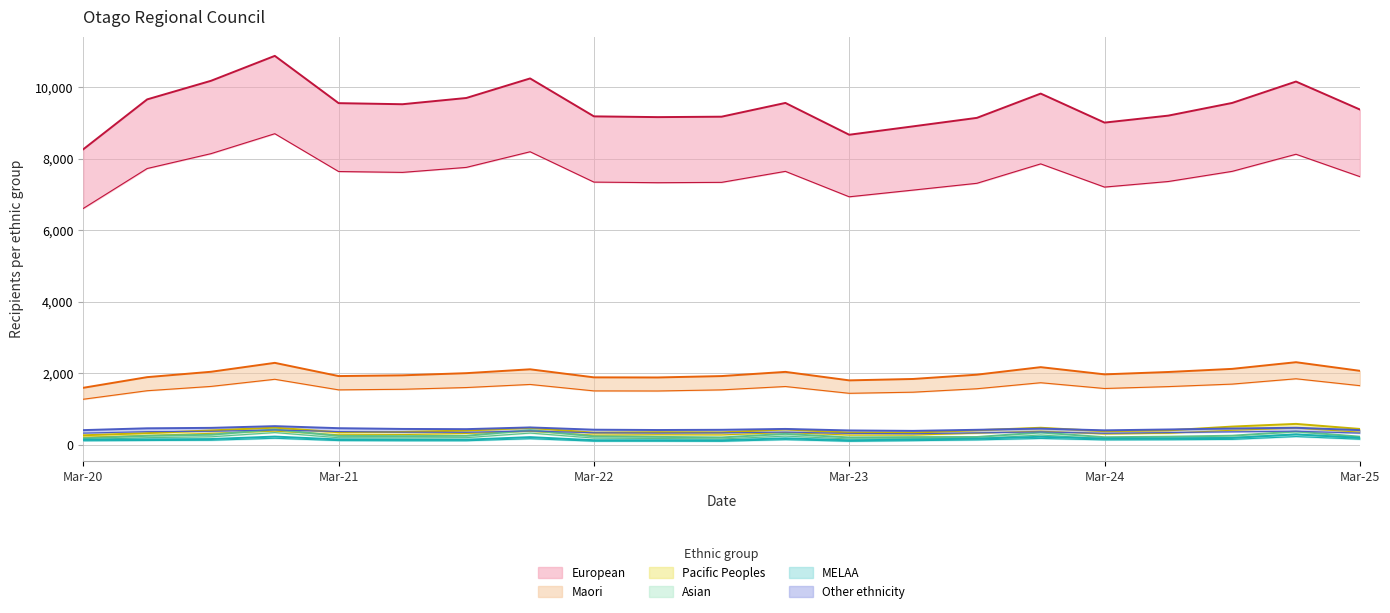

Reading left to right, what are all the values shown in this chart?

European: Mar-20=8259.0	Jun-20=9651.0	Sep-20=10170.0	Dec-20=10866.0	Mar-21=9546.0	Jun-21=9516.0	Sep-21=9690.0	Dec-21=10236.0	Mar-22=9177.0	Jun-22=9156.0	Sep-22=9168.0	Dec-22=9552.0	Mar-23=8664.0	Jun-23=8898.0	Sep-23=9135.0	Dec-23=9813.0	Mar-24=9003.0	Jun-24=9198.0	Sep-24=9552.0	Dec-24=10149.0	Mar-25=9369.0
Maori: Mar-20=1599.0	Jun-20=1896.0	Sep-20=2046.0	Dec-20=2295.0	Mar-21=1926.0	Jun-21=1947.0	Sep-21=2007.0	Dec-21=2115.0	Mar-22=1890.0	Jun-22=1887.0	Sep-22=1926.0	Dec-22=2043.0	Mar-23=1806.0	Jun-23=1845.0	Sep-23=1965.0	Dec-23=2175.0	Mar-24=1974.0	Jun-24=2040.0	Sep-24=2127.0	Dec-24=2313.0	Mar-25=2073.0
Pacific Peoples: Mar-20=218.4	Jun-20=266.4	Sep-20=326.4	Dec-20=388.8	Mar-21=285.6	Jun-21=292.8	Sep-21=324.0	Dec-21=384.0	Mar-22=276.0	Jun-22=288.0	Sep-22=283.2	Dec-22=350.4	Mar-23=278.4	Jun-23=278.4	Sep-23=331.2	Dec-23=386.4	Mar-24=309.6	Jun-24=328.8	Sep-24=412.8	Dec-24=472.8	Mar-25=360.0
Asian: Mar-20=189.0	Jun-20=258.0	Sep-20=288.0	Dec-20=435.0	Mar-21=255.0	Jun-21=249.0	Sep-21=258.0	Dec-21=417.0	Mar-22=243.0	Jun-22=228.0	Sep-22=213.0	Dec-22=312.0	Mar-23=213.0	Jun-23=222.0	Sep-23=225.0	Dec-23=351.0	Mar-24=219.0	Jun-24=234.0	Sep-24=261.0	Dec-24=378.0	Mar-25=234.0
MELAA: Mar-20=150.0	Jun-20=159.0	Sep-20=168.0	Dec-20=237.0	Mar-21=156.0	Jun-21=150.0	Sep-21=150.0	Dec-21=222.0	Mar-22=135.0	Jun-22=135.0	Sep-22=132.0	Dec-22=189.0	Mar-23=132.0	Jun-23=153.0	Sep-23=180.0	Dec-23=231.0	Mar-24=180.0	Jun-24=186.0	Sep-24=198.0	Dec-24=297.0	Mar-25=204.0
Other ethnicity: Mar-20=417.0	Jun-20=468.0	Sep-20=480.0	Dec-20=528.0	Mar-21=471.0	Jun-21=450.0	Sep-21=444.0	Dec-21=492.0	Mar-22=429.0	Jun-22=420.0	Sep-22=426.0	Dec-22=450.0	Mar-23=408.0	Jun-23=396.0	Sep-23=426.0	Dec-23=459.0	Mar-24=411.0	Jun-24=435.0	Sep-24=462.0	Dec-24=483.0	Mar-25=417.0